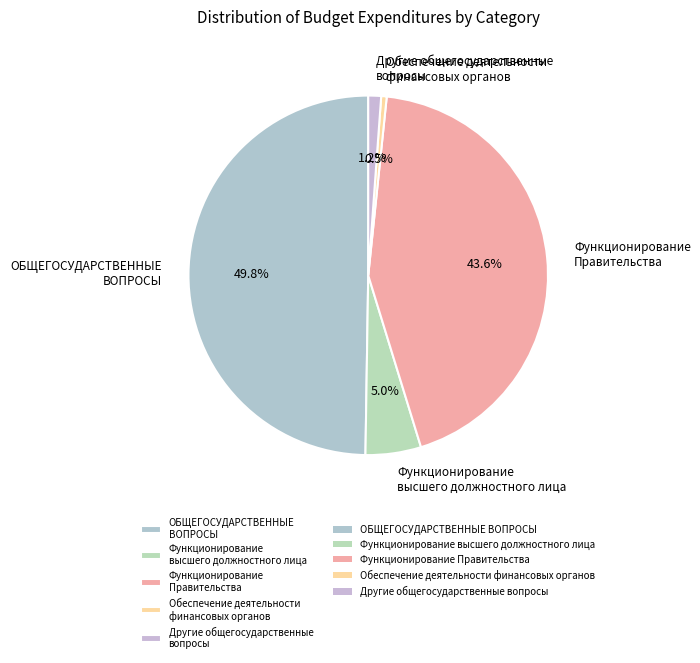

How many segments does this pie chart have?

5